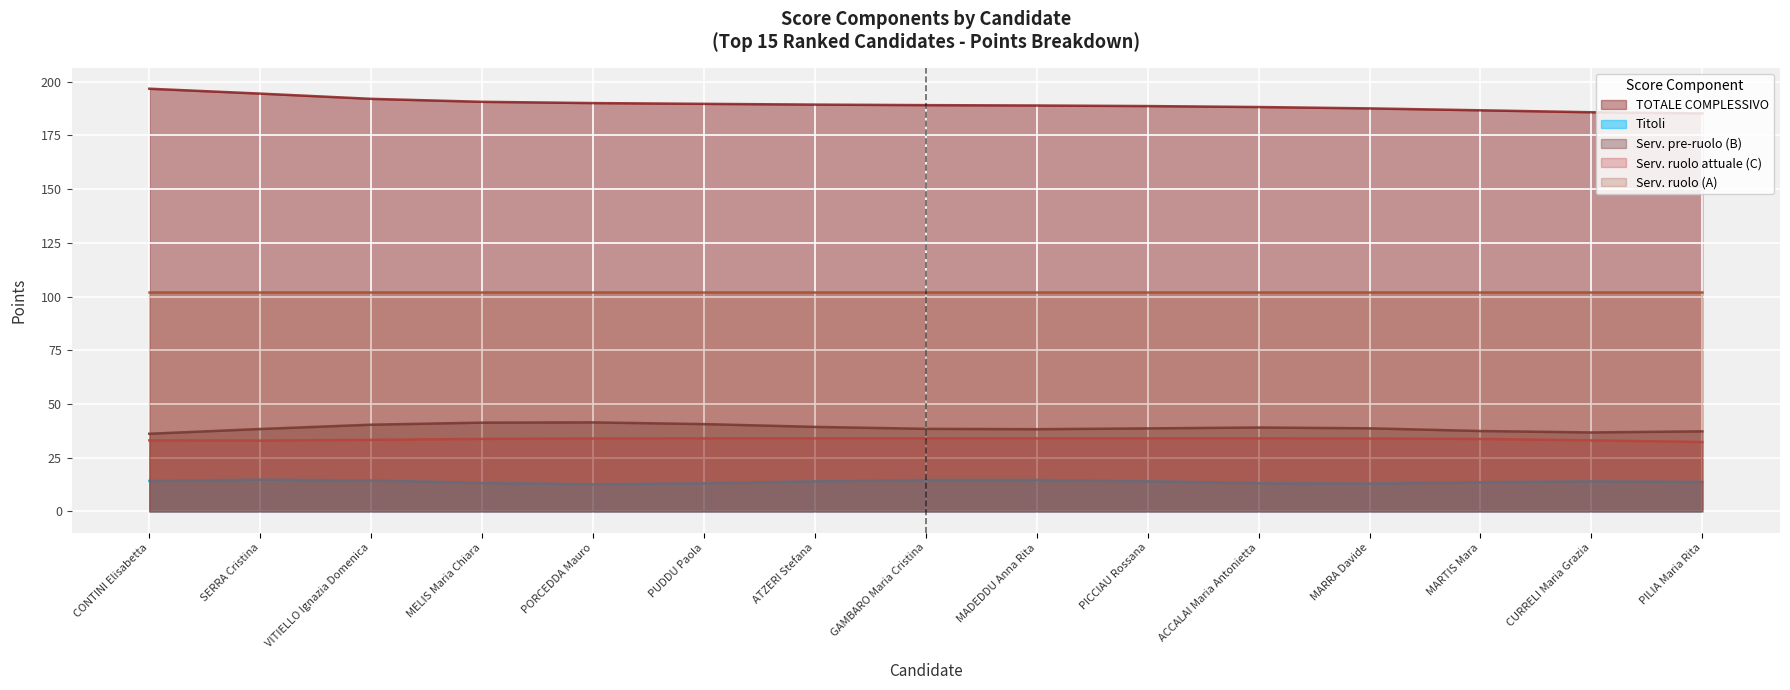

Is it true that Serv. pre-ruolo (B) equals 65 at GAMBARO Maria Cristina?

False